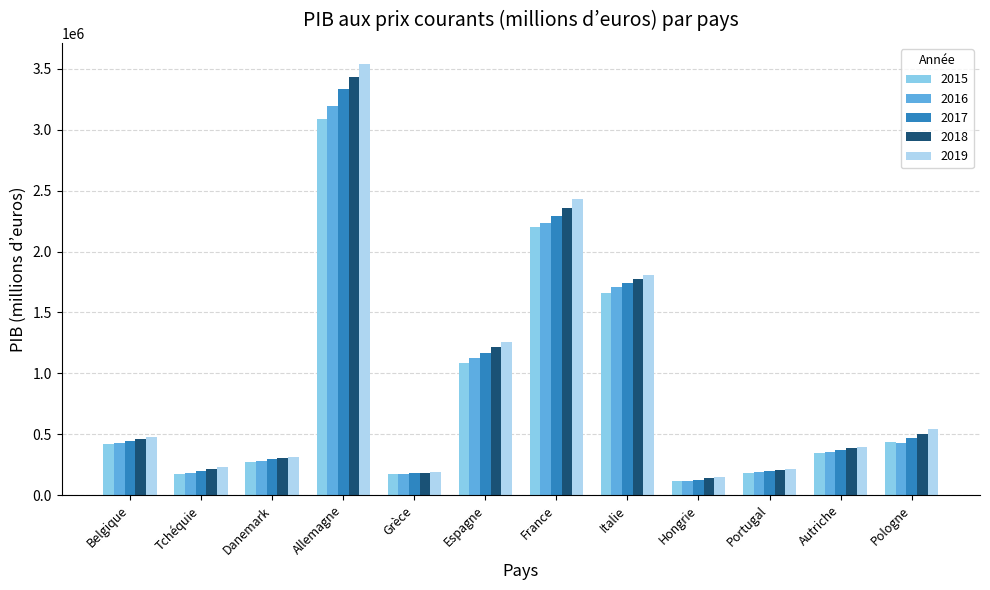

How many data points does each series have?

12